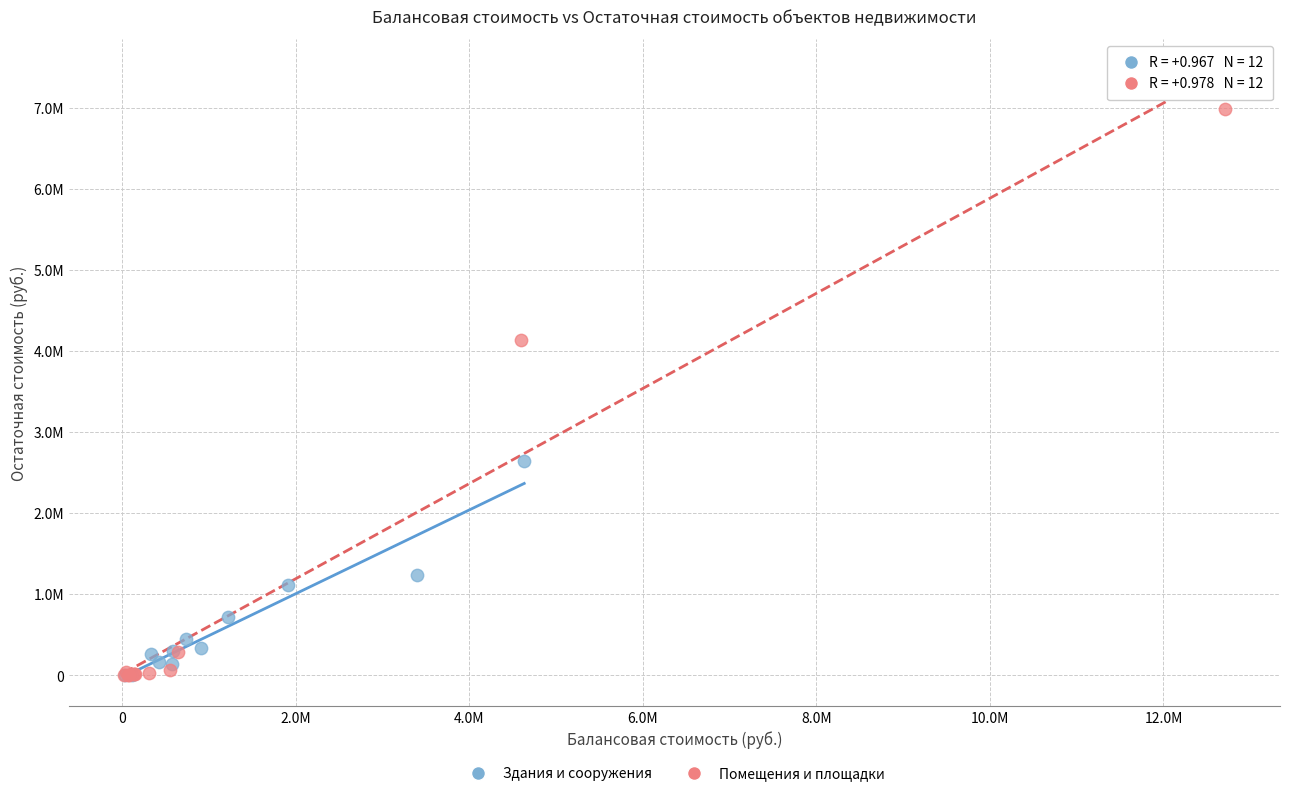

What are all the series names shown in the legend?

Здания и сооружения, Помещения и площадки